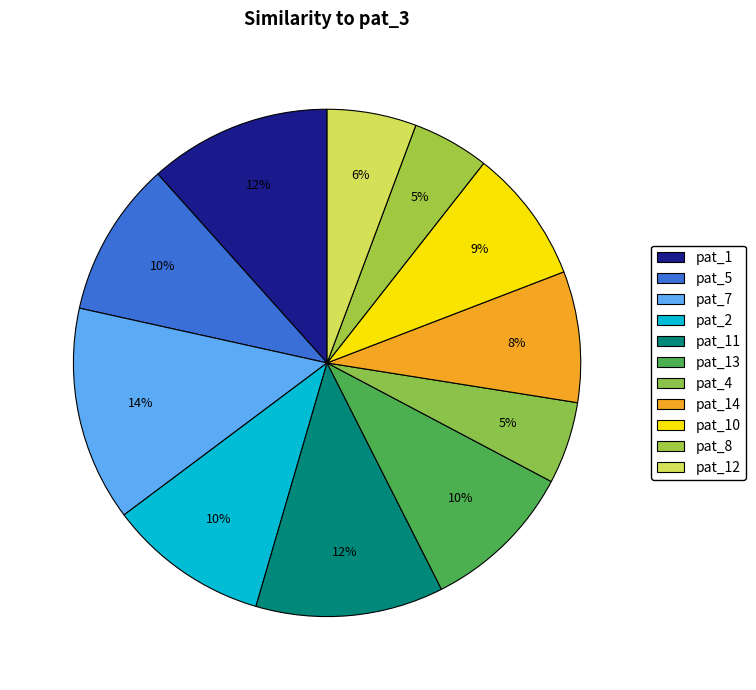

What is the smallest slice in the pie chart?

pat_8